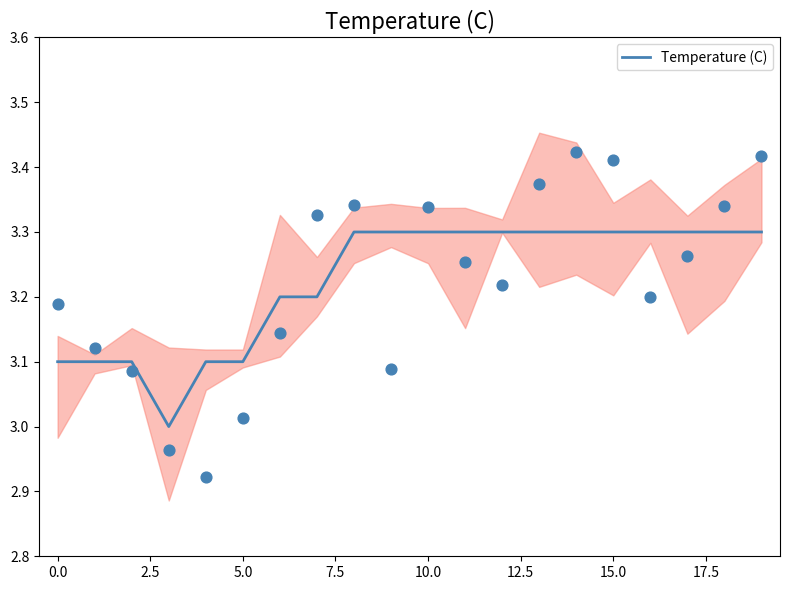

What is the maximum value for Temperature (C)?

3.3